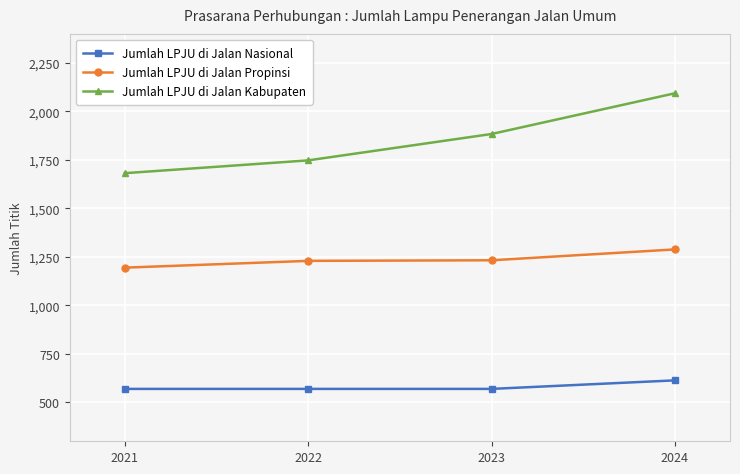

True or false: Jumlah LPJU di Jalan Propinsi and Jumlah LPJU di Jalan Nasional cross at least once.

False